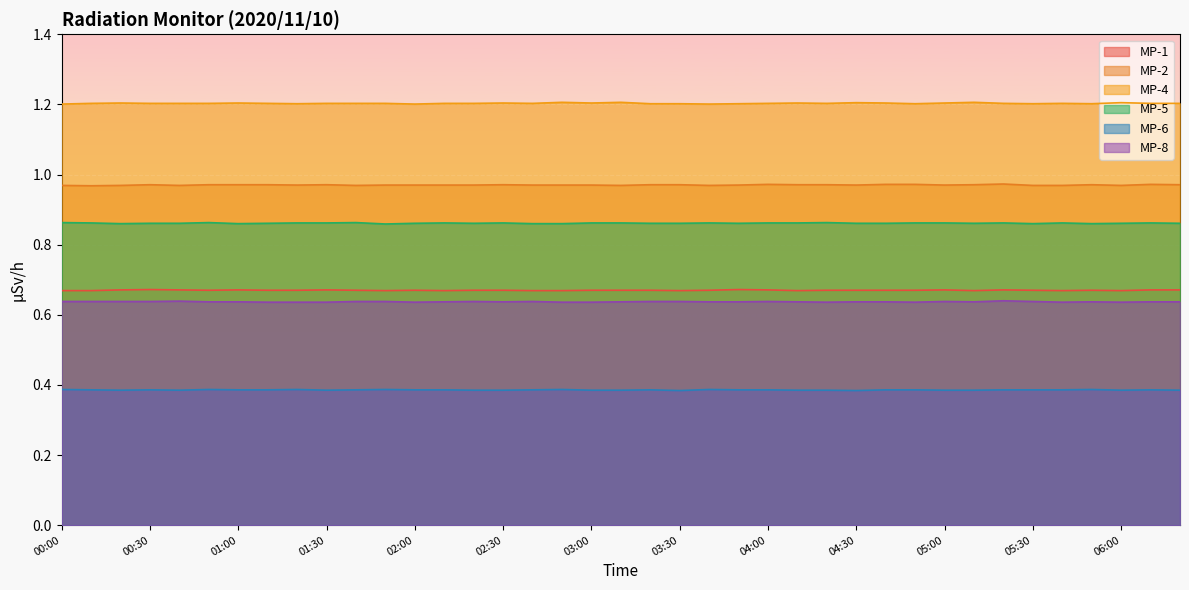

The value of MP-8 at 04:40 is 0.6. True or false?

True